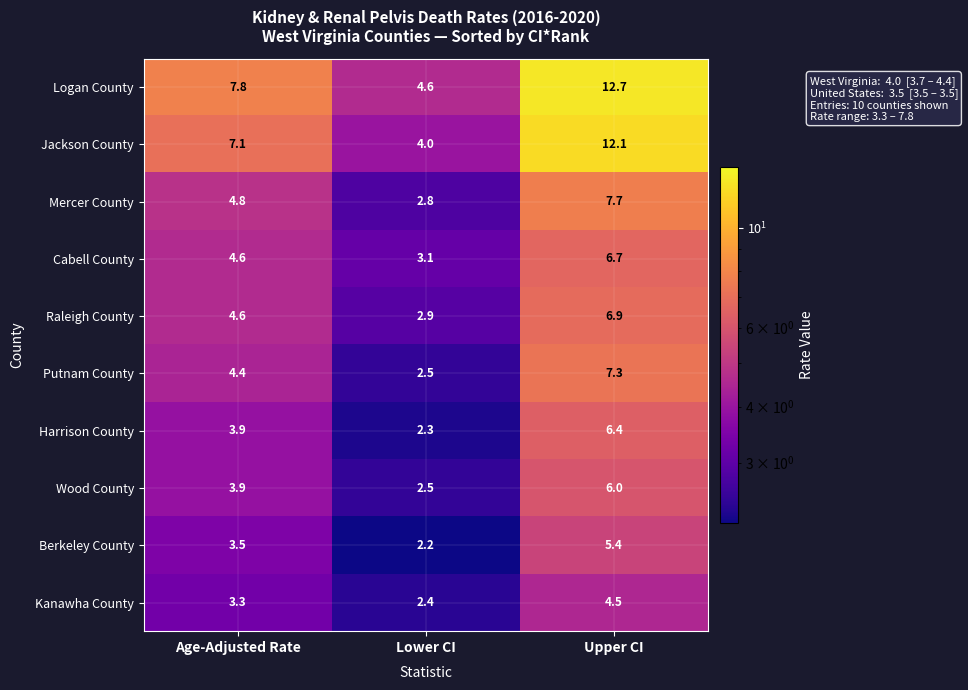

What is the spread (max minus min) of values at Age-Adjusted Rate?

4.5